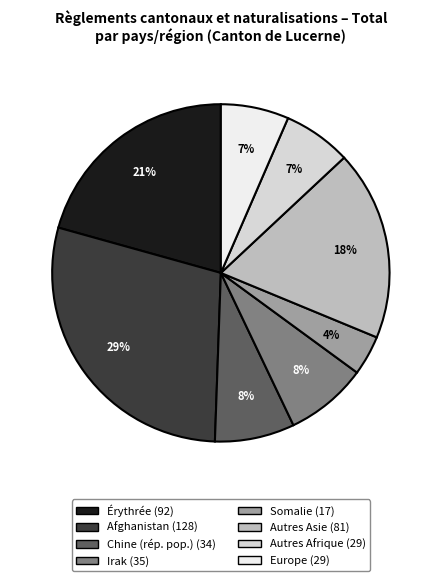

Does any single category account for the majority?

No